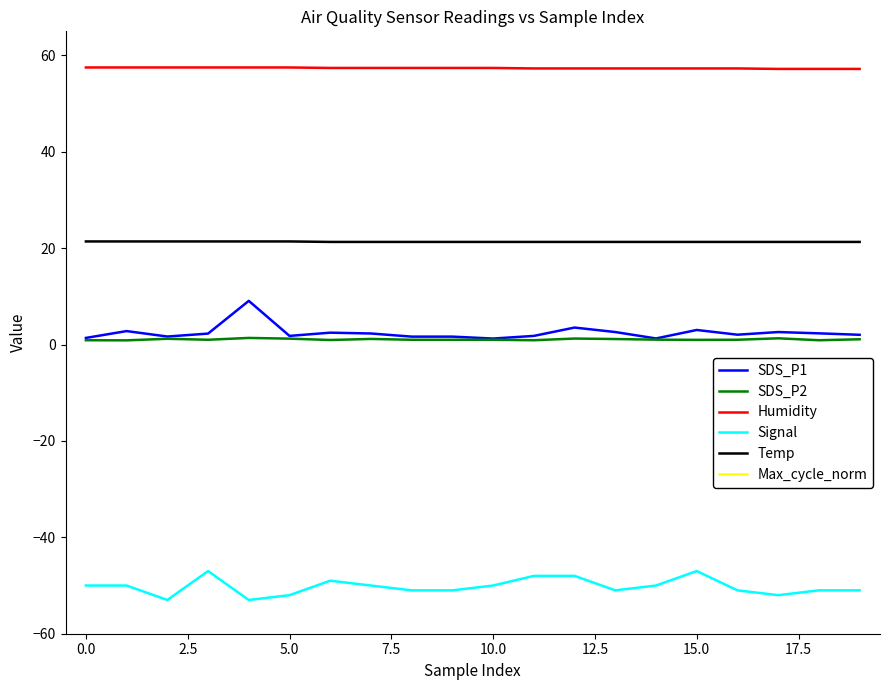

What is the maximum value for Max_cycle_norm?

20478.0